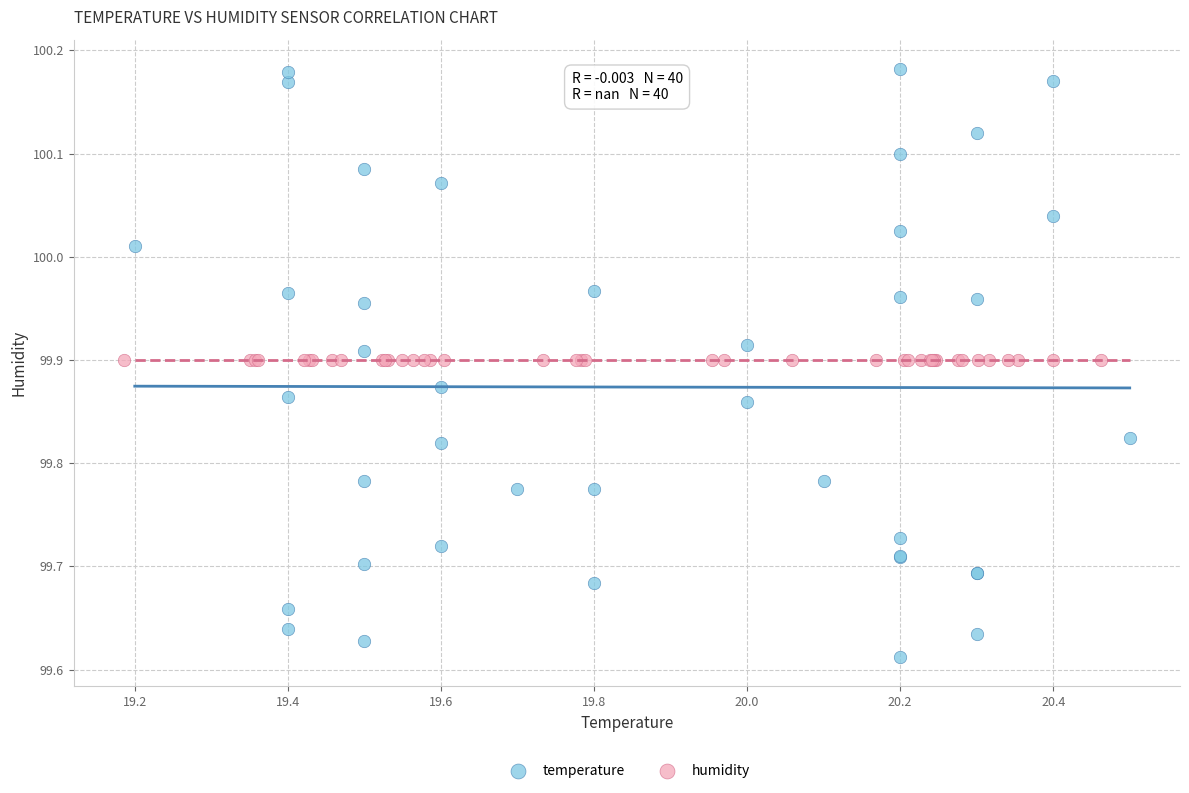

Which series reaches the maximum Y coordinate?

temperature